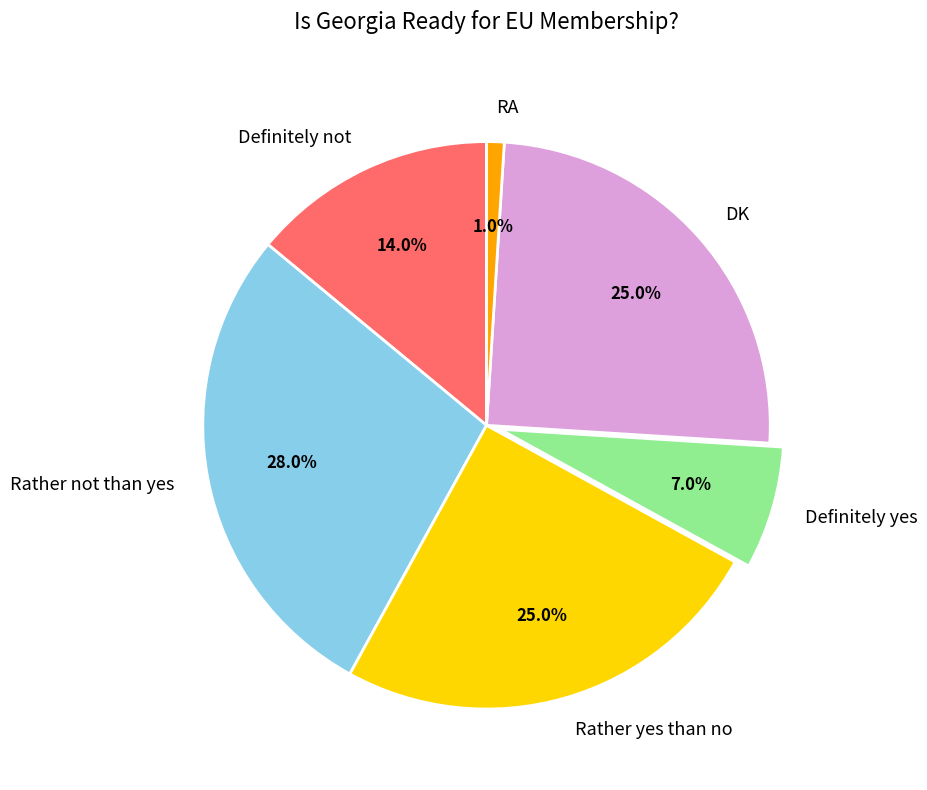

Does any single category account for the majority?

No